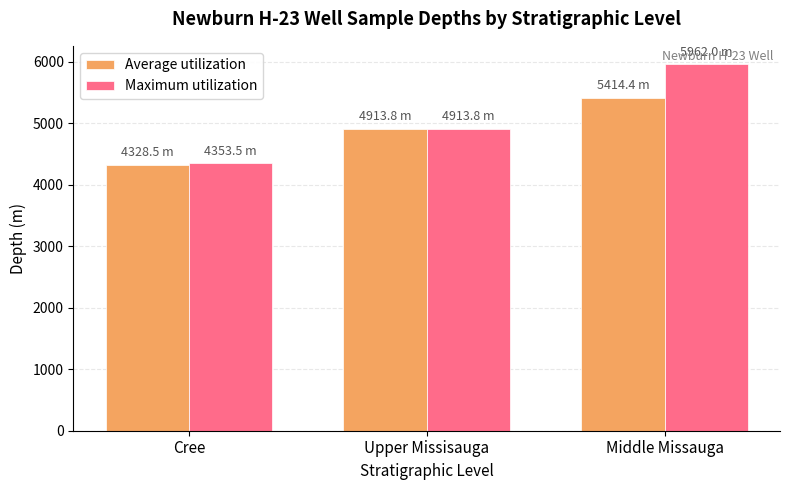

How many data points in Maximum utilization are less than 4913?

1